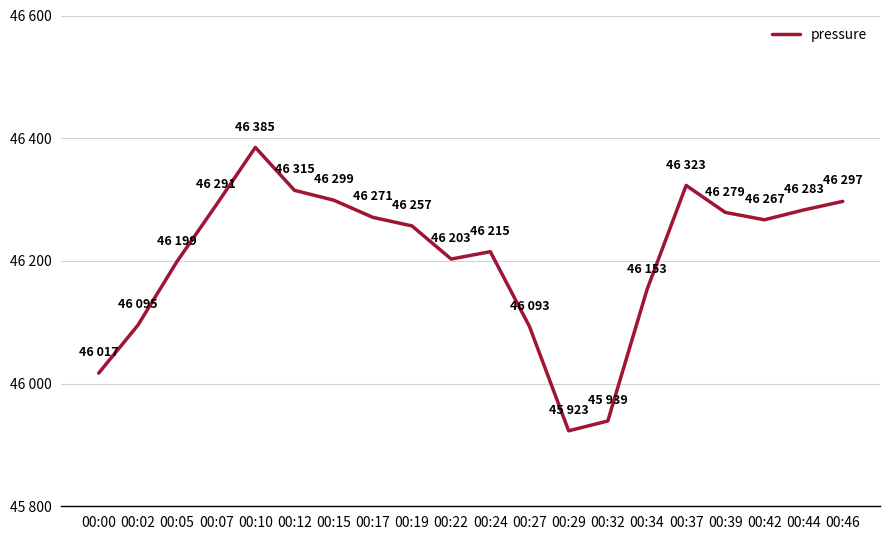

The chart shows a value of 46315.0 at 00:12. True or false?

True